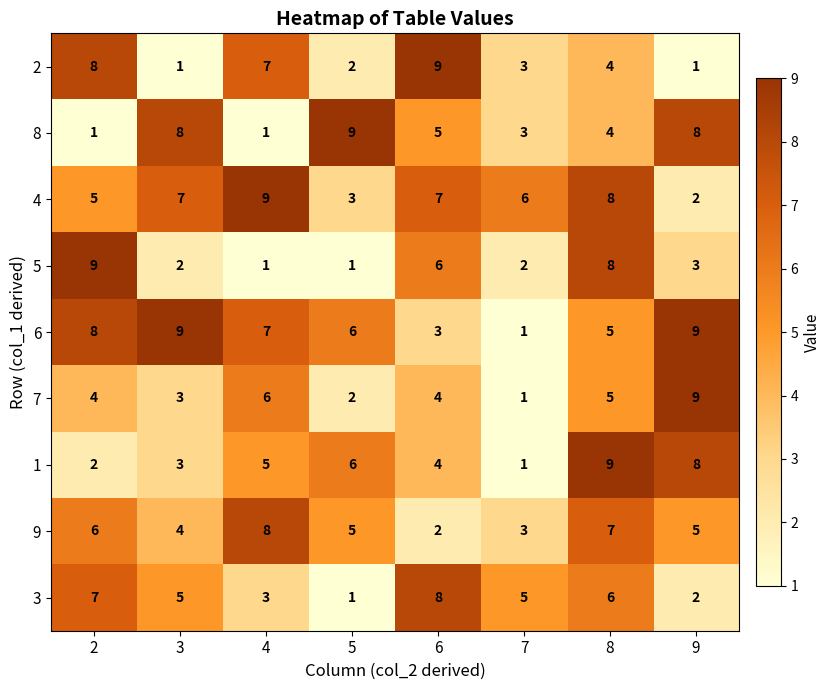

Is the value of 7 at 3 greater than the value of 8 at 6?

No